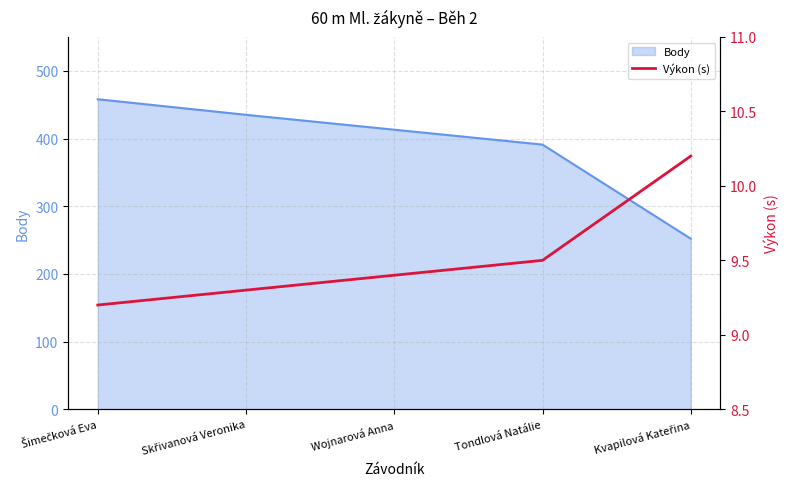

True or false: there are more than 1 points higher than both neighbors.

False